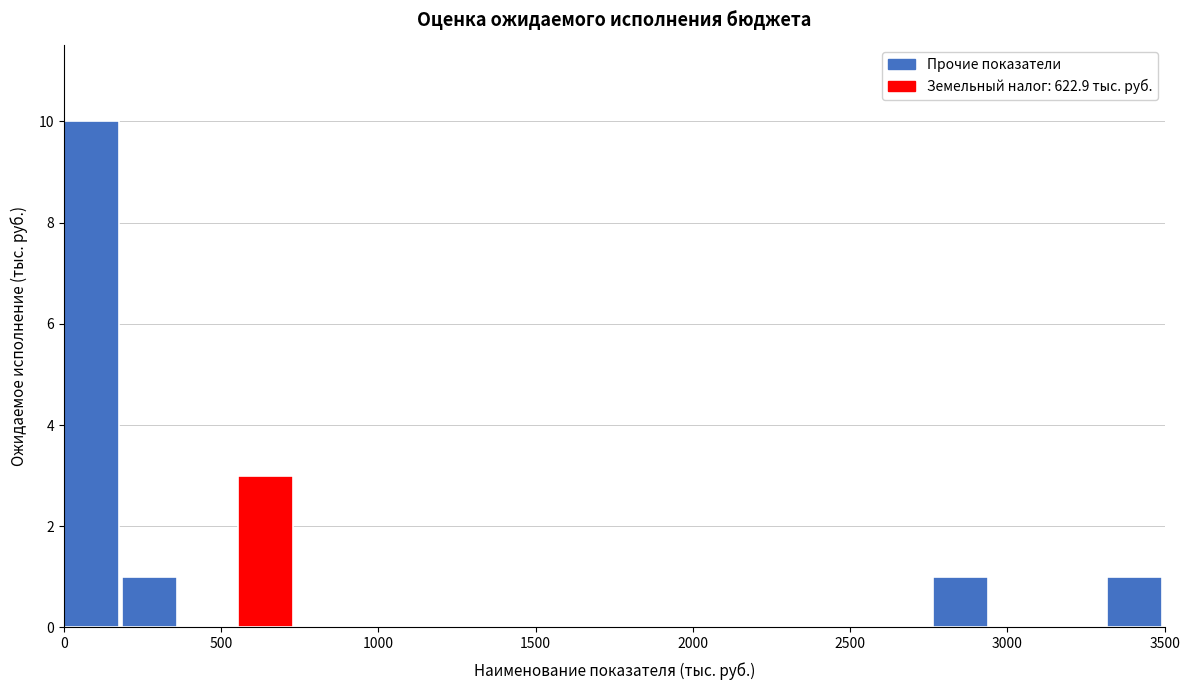

Around what value on the x-axis is the tallest bar? Give the approximate position of its centre, as read against the axis.

100